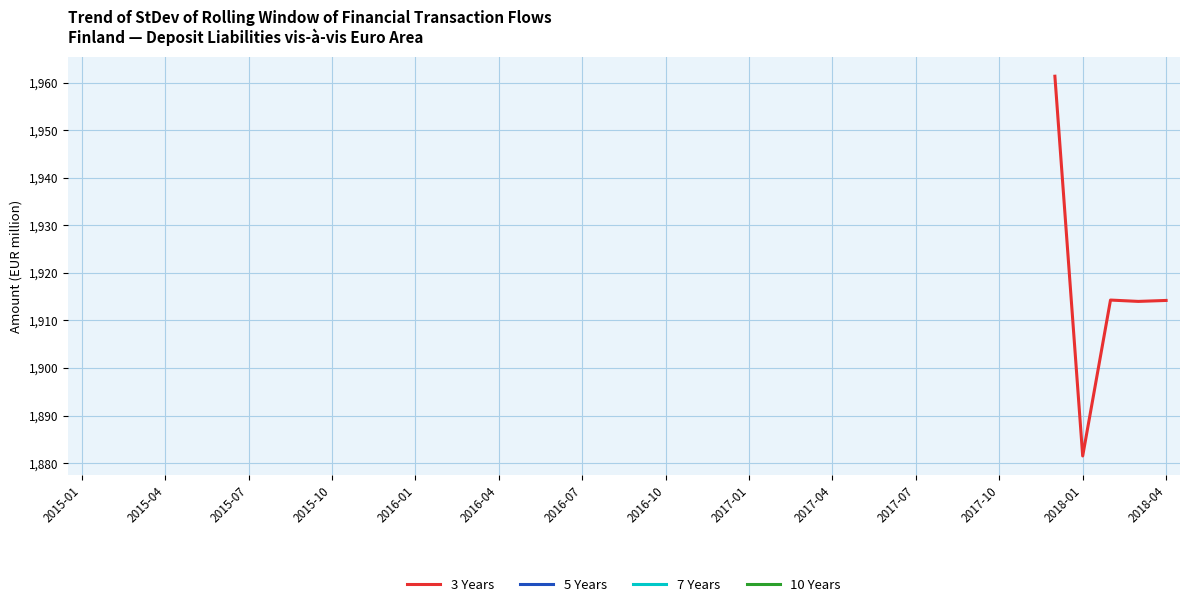

What is the average value?

1917.1